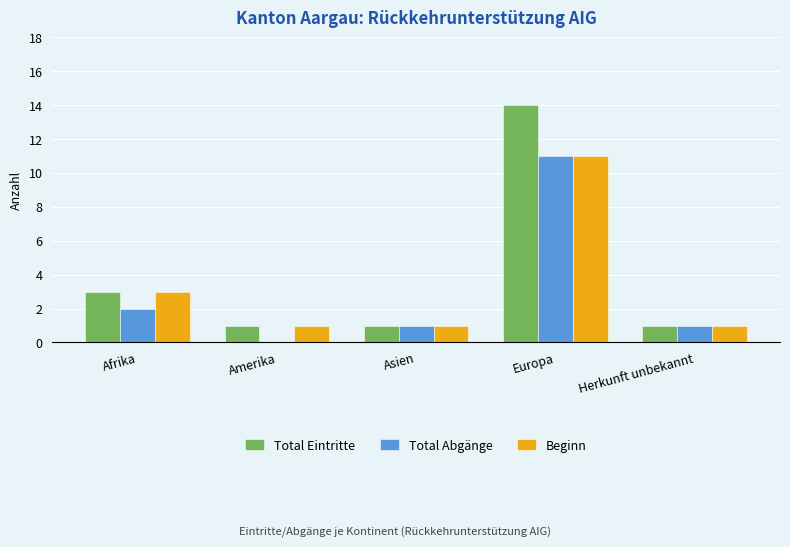

What is the average value of the Beginn series?

3